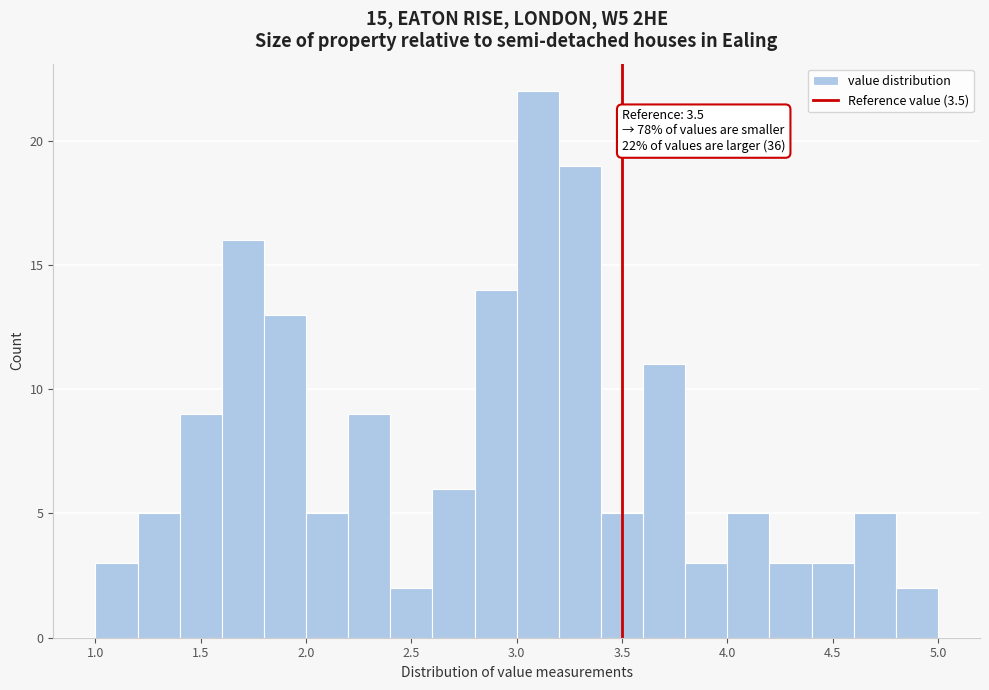

Which range on the x-axis has the tallest bar?

3.0 to 3.2